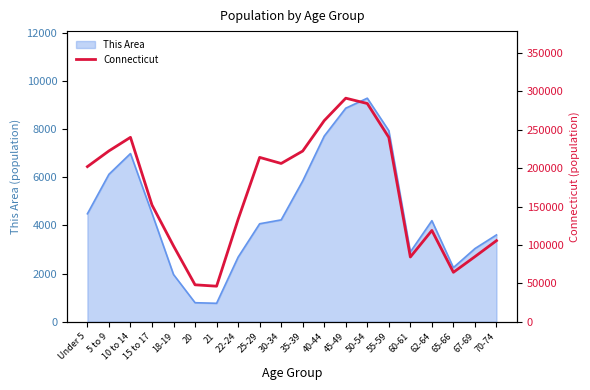

At which category does the data reach its first local valley?

21